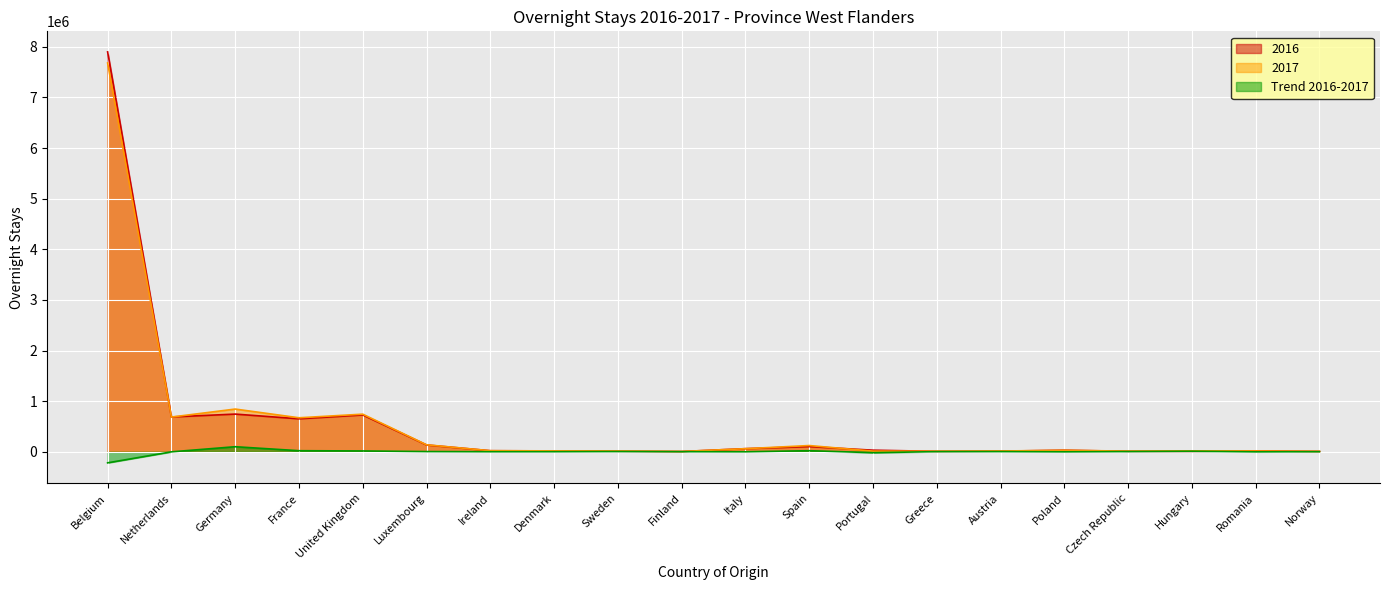

What is the lowest value of the Trend 2016-2017 series?

-218937